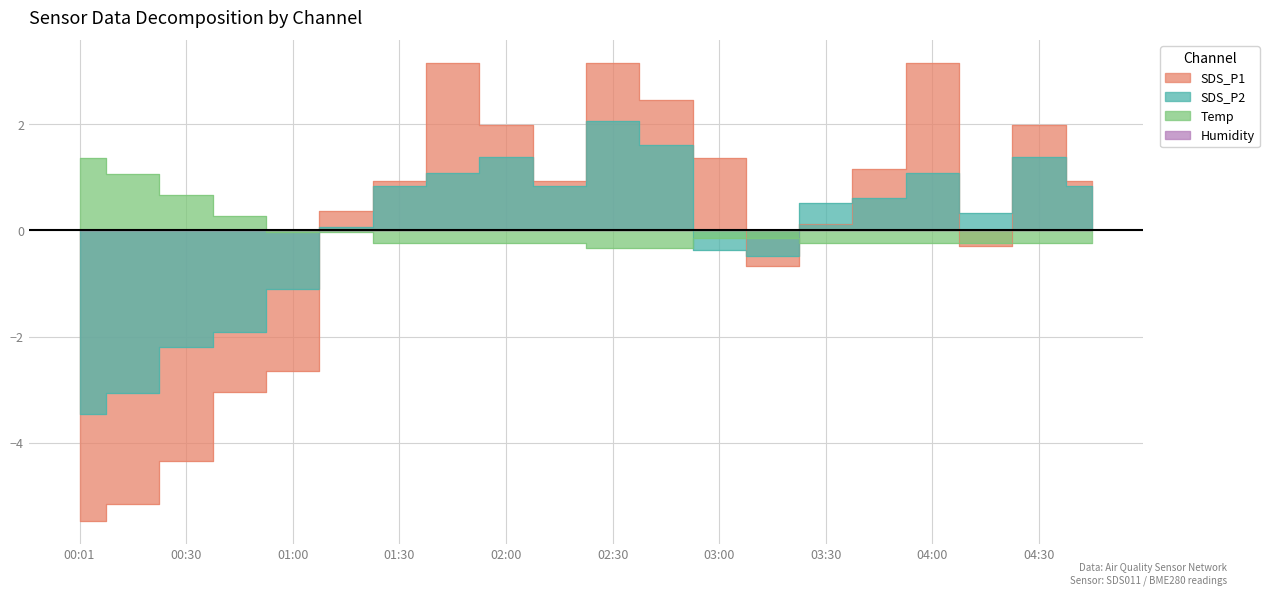

Rank the series by their maximum value, from lowest to highest.

Temp, SDS_P2, SDS_P1